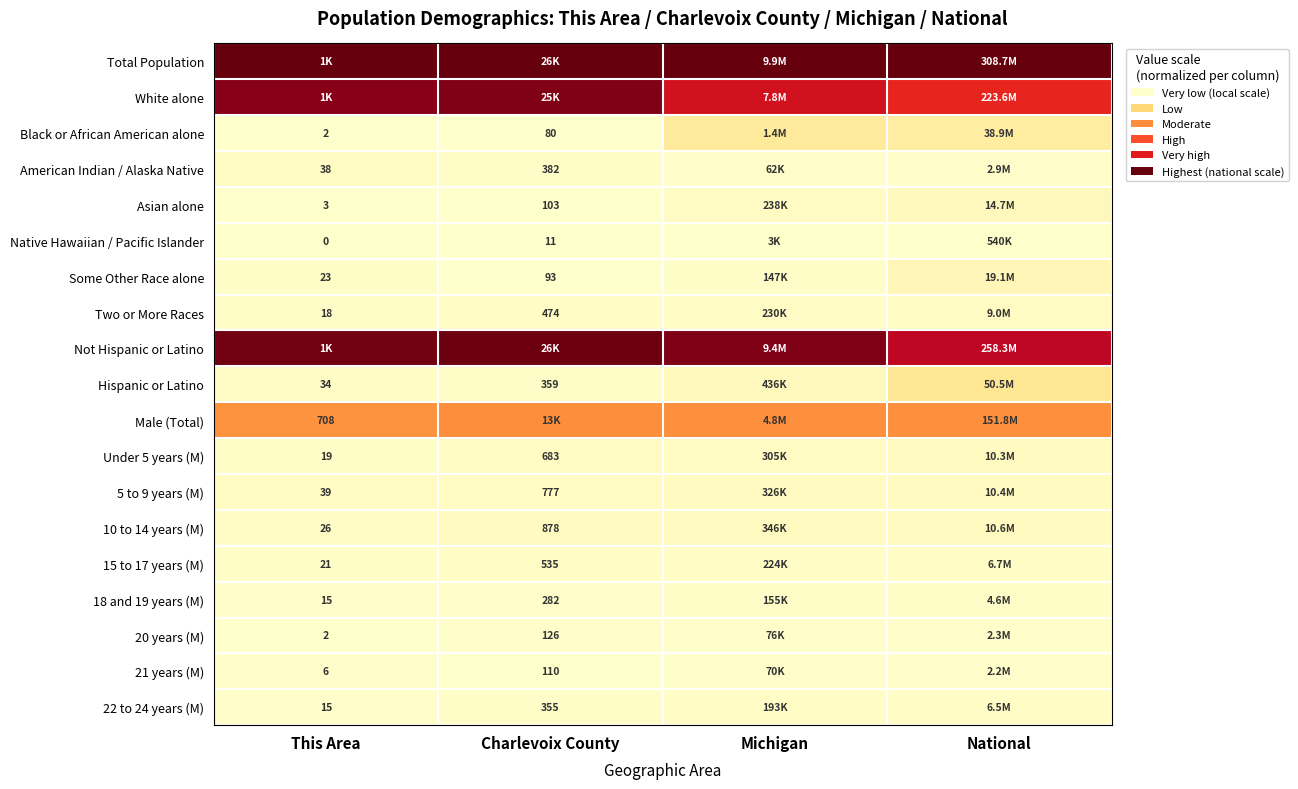

How many series are shown in this chart?

19